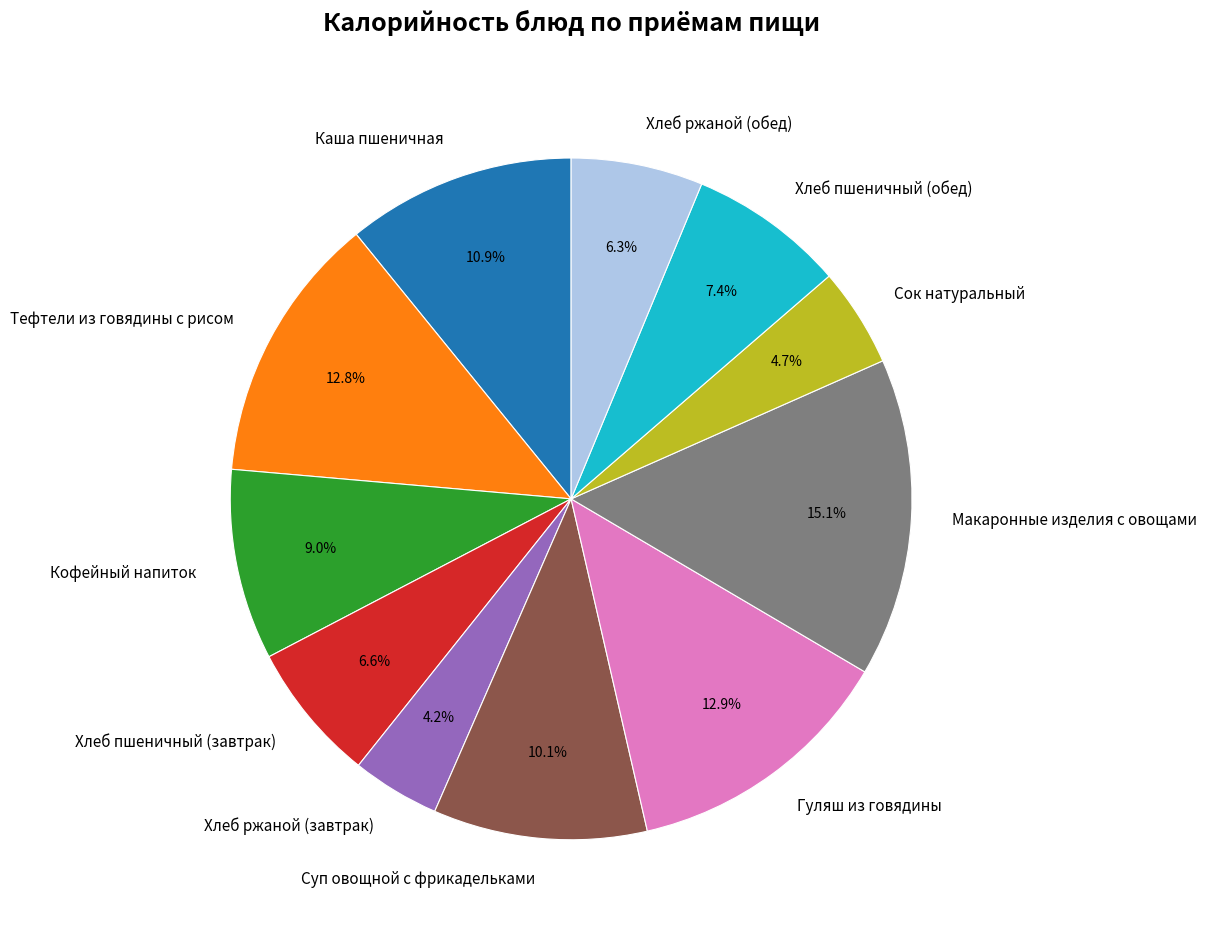

How many segments does this pie chart have?

11